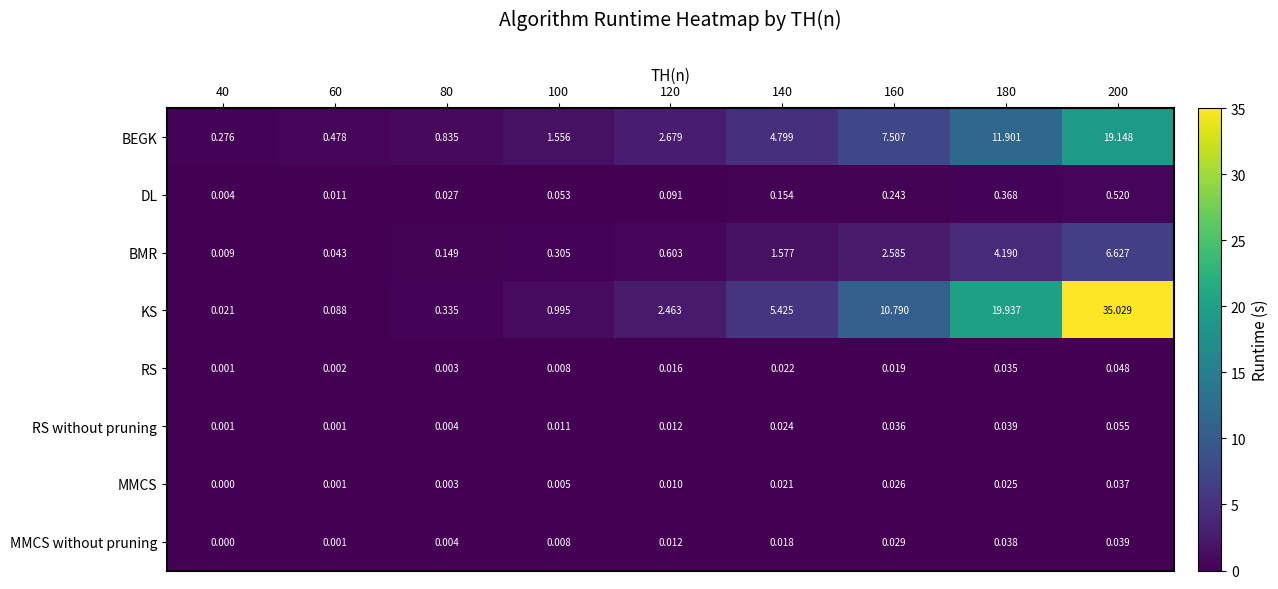

Which series has the largest total across all categories?

KS